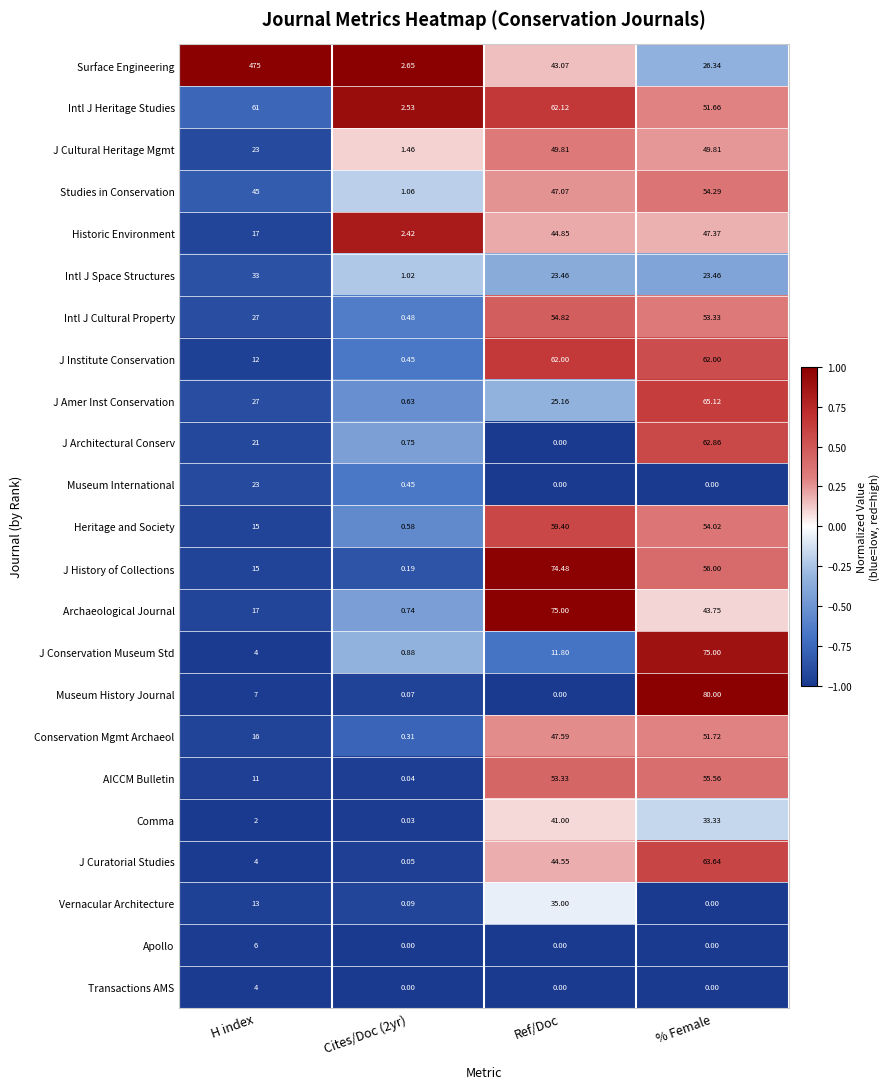

Which series changed the most between Cites/Doc (2yr) and Ref/Doc?

J History of Collections